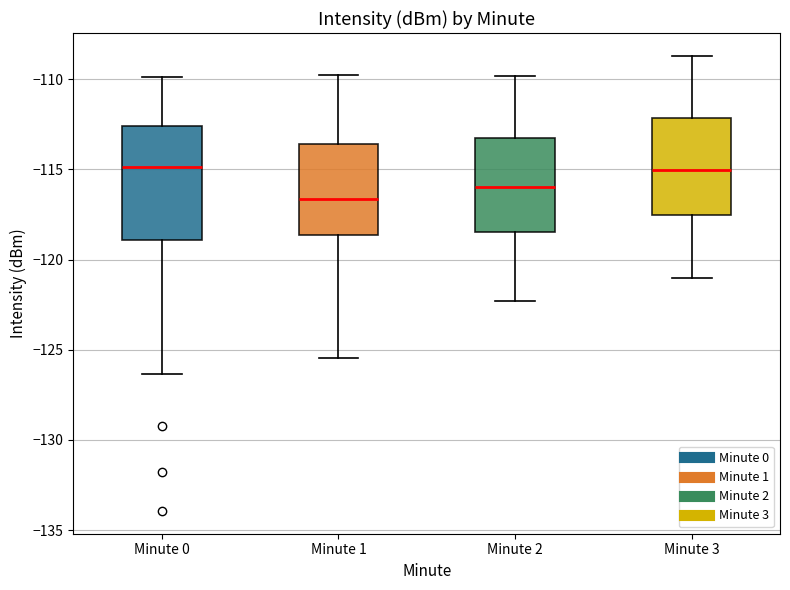

Reading left to right, transcribe this box plot: for each box, give where its median line is, the range the box spans, and where its two whiskers end, as read against the y-axis. The values are not printed on the chart, so give them approximately, as read against the axis.

Minute 0: median -115.0, box -119.0 to -112.5, whiskers -126.5 to -110.0
Minute 1: median -116.5, box -118.5 to -113.5, whiskers -125.5 to -110.0
Minute 2: median -116.0, box -118.5 to -113.5, whiskers -122.5 to -110.0
Minute 3: median -115.0, box -117.5 to -112.0, whiskers -121.0 to -108.5